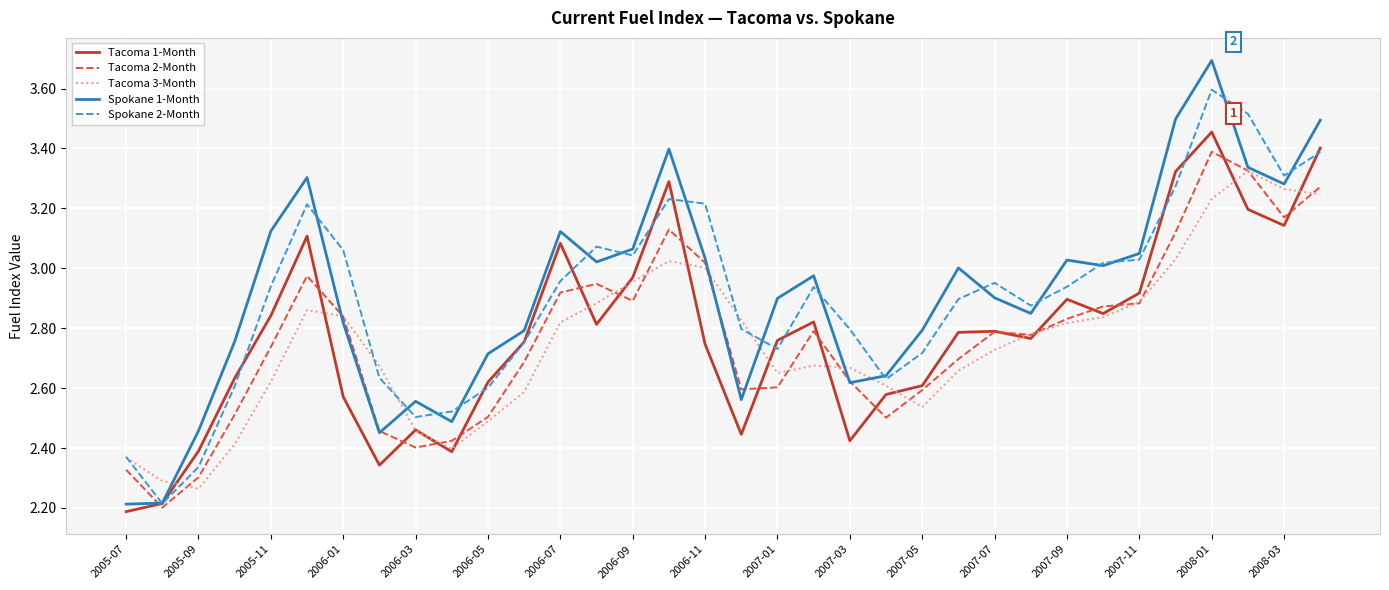

Which series has the widest spread of values?

Spokane 1-Month